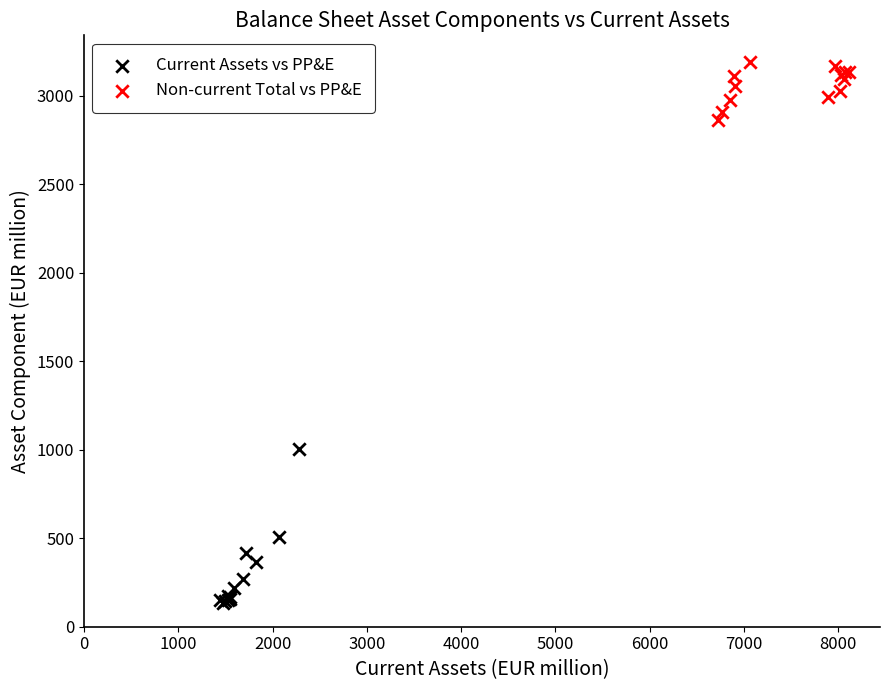

Which series has the widest spread of Y values?

Current Assets vs PP&E